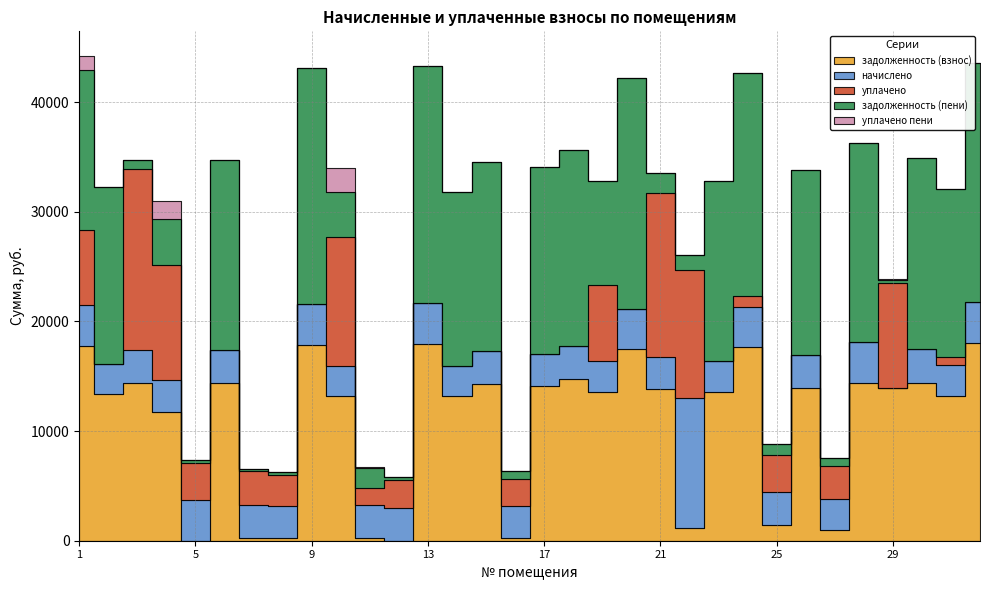

How many categories are shown in the chart?

32